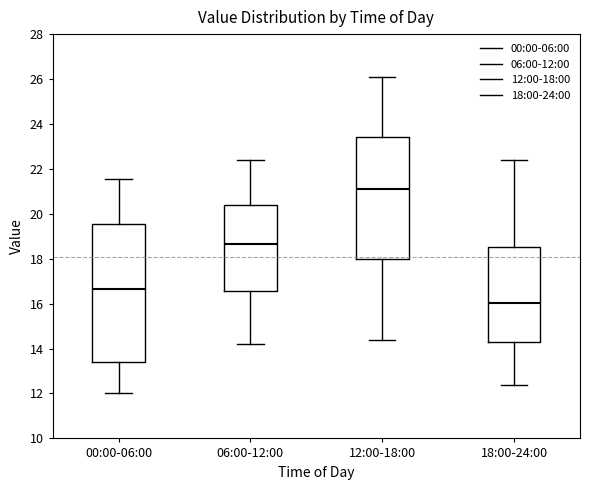

Which box has the highest median line?

12:00-18:00